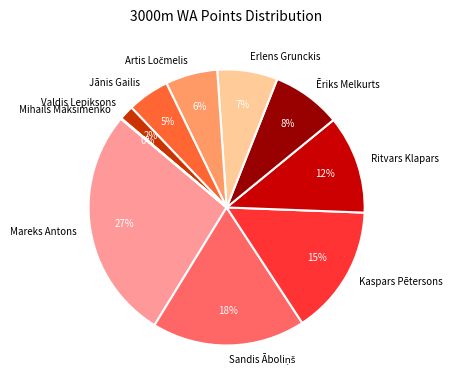

Does Kaspars Pētersons account for over 50% of the chart?

No